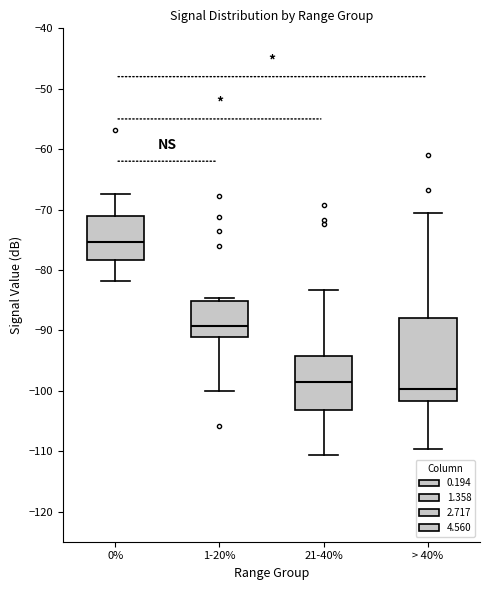

Reading left to right, read every box against the y-axis: the position of its median line, the range the box covers, and the ends of its whiskers. The values are not printed on the chart, so give them approximately, as read against the axis.

0%: median -75, box -78 to -71, whiskers -82 to -67
1-20%: median -89, box -91 to -85, whiskers -100 to -85 (just above the box's upper edge)
21-40%: median -99, box -103 to -94, whiskers -111 to -83
> 40%: median -100, box -102 to -88, whiskers -110 to -70